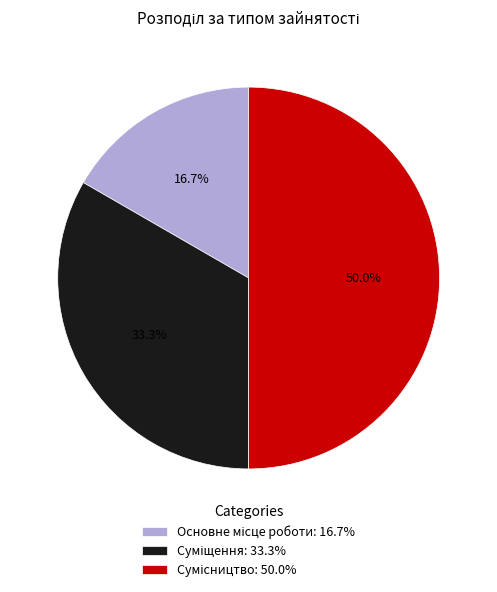

How many segments does this pie chart have?

3